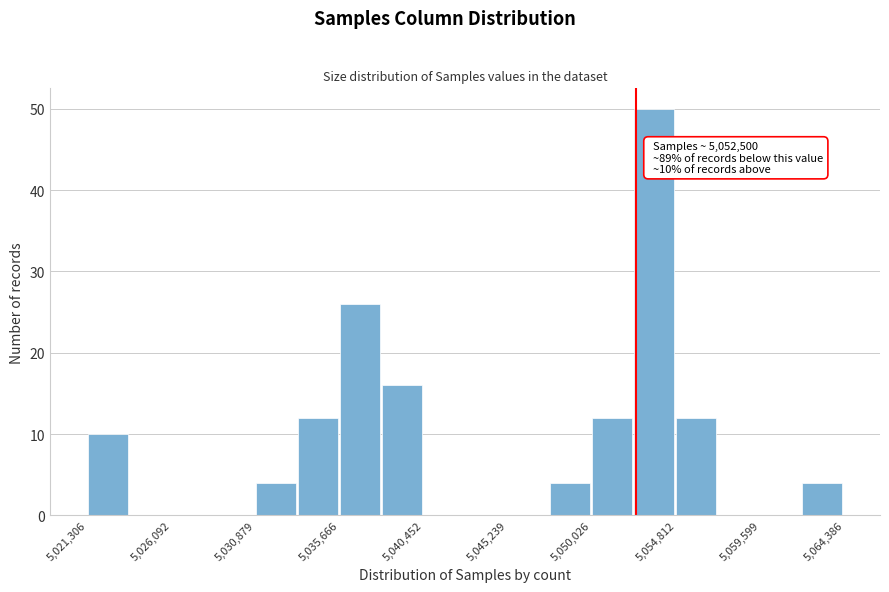

Over which range of the x-axis is the bar tallest?

5052500 to 5055000